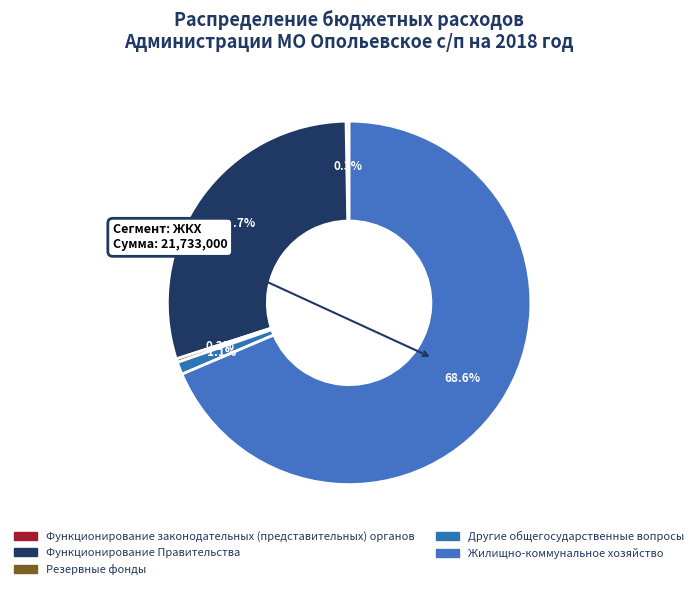

Which slice is the largest?

ЖКХ